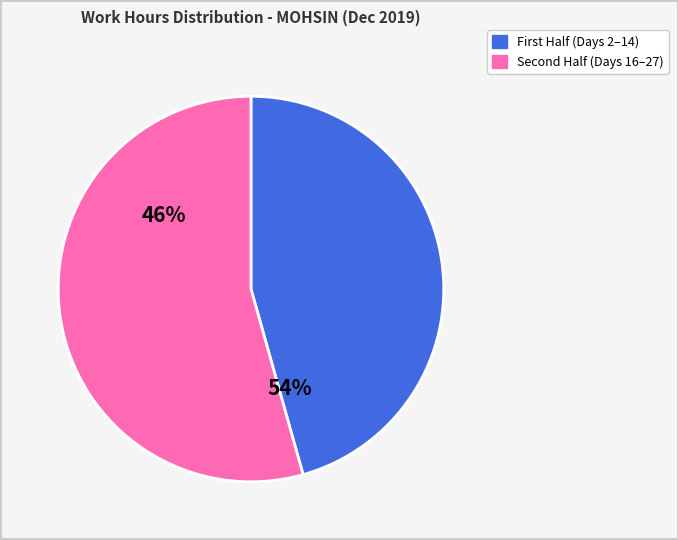

The Mon 9 slice represents 1% of the pie. True or false?

False